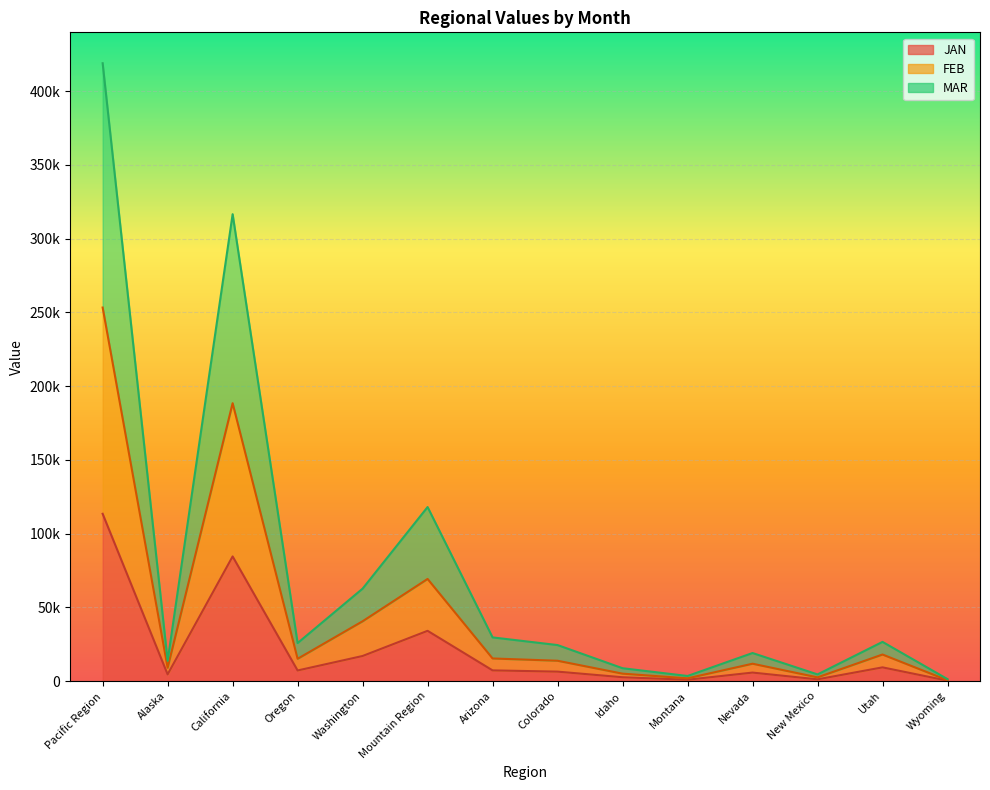

Where does the FEB series first go above 15162?

Pacific Region